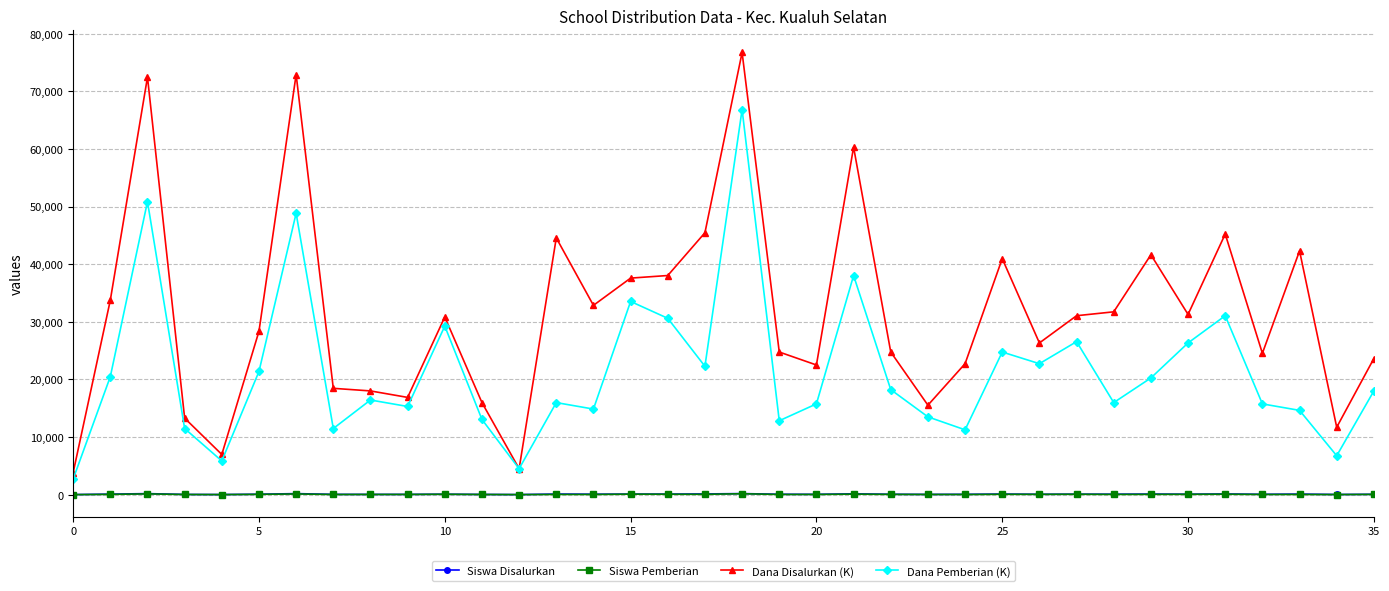

True or false: Siswa Pemberian and Dana Pemberian (K) cross at least once.

False